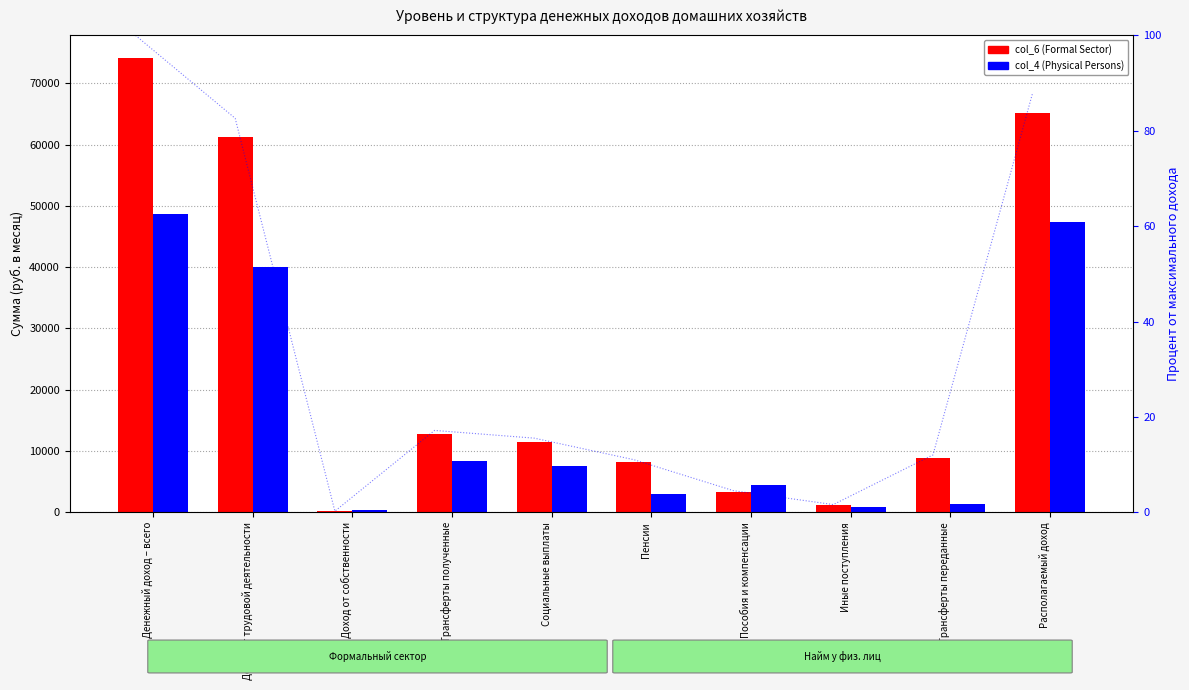

How many series are shown in this chart?

2